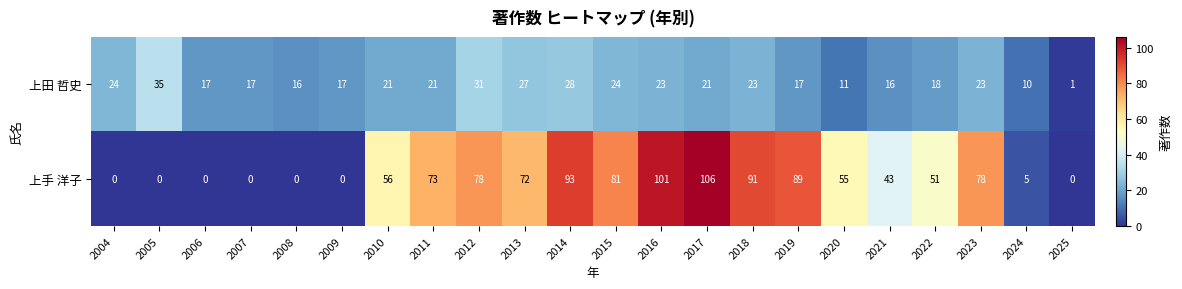

What is the total value across all series at 2005?

35